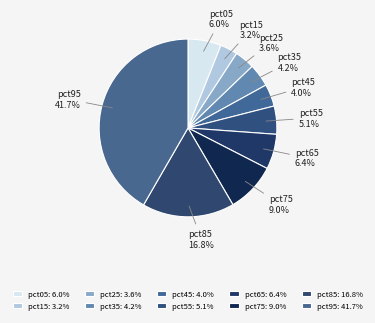

What percentage is the pct55 slice, to the nearest percent?

5%